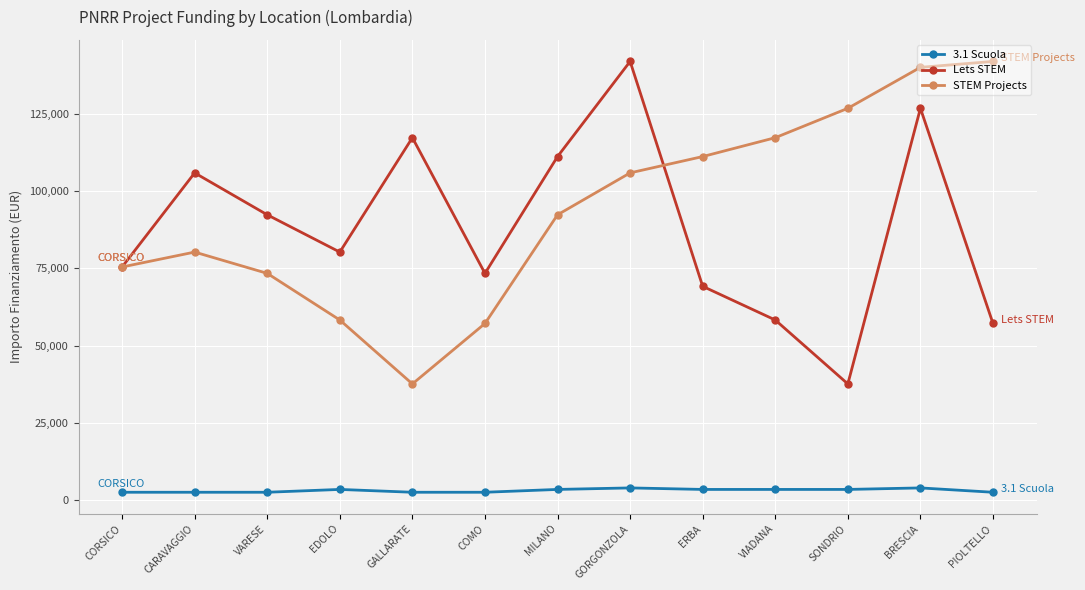

Where is the first local minimum for Lets STEM?

EDOLO